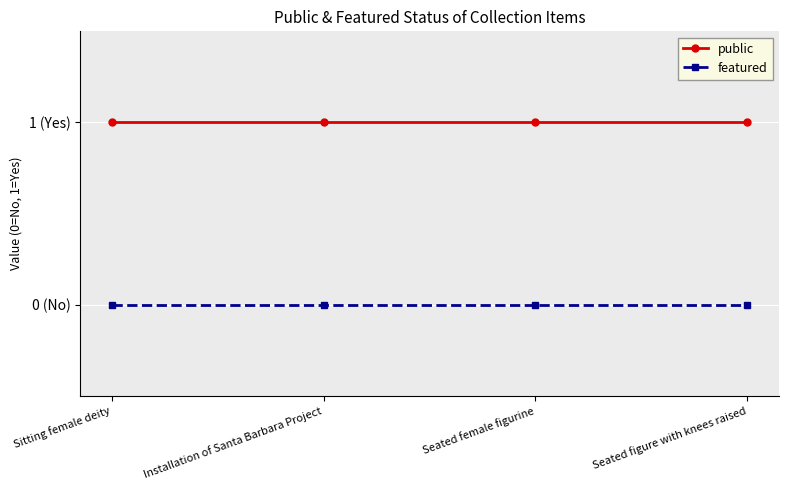

What is the difference between the highest and lowest values at Sitting female deity?

1